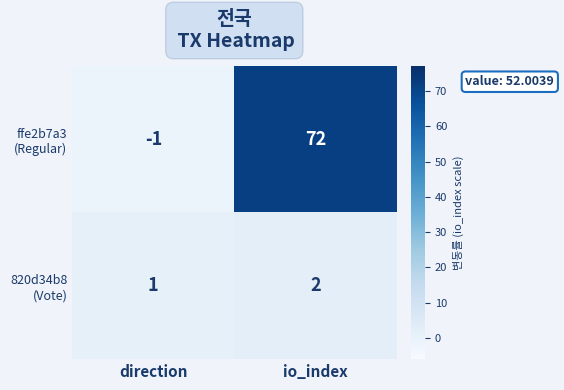

Which label corresponds to the largest value in the chart?

io_index